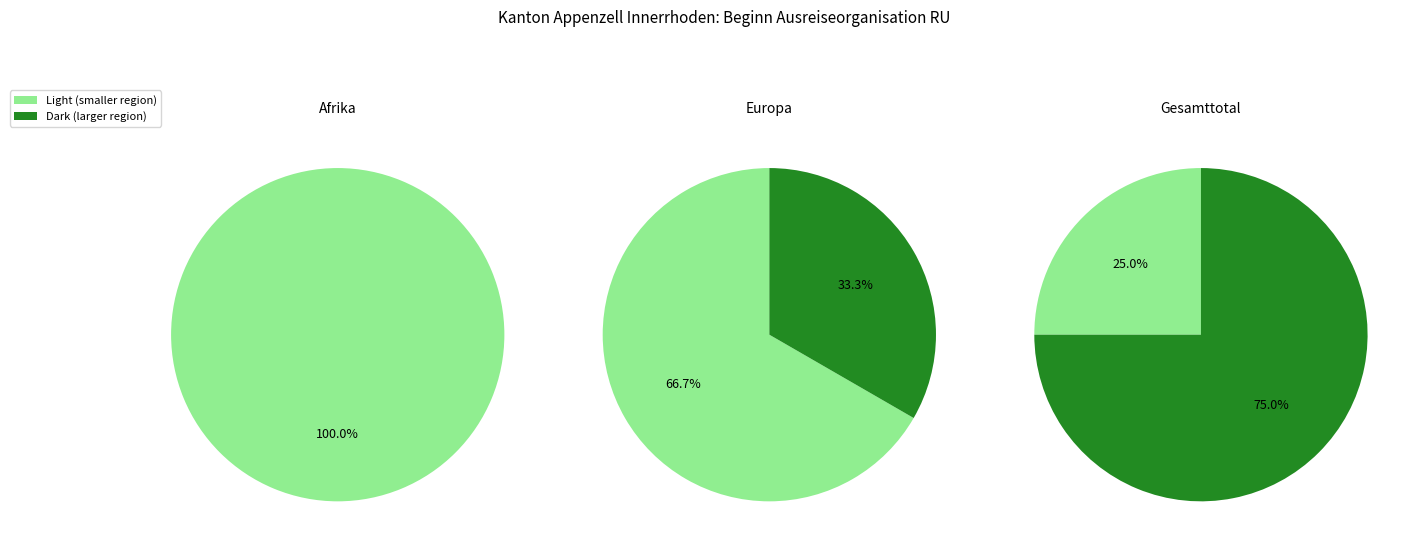

Count the number of slices in the pie.

5